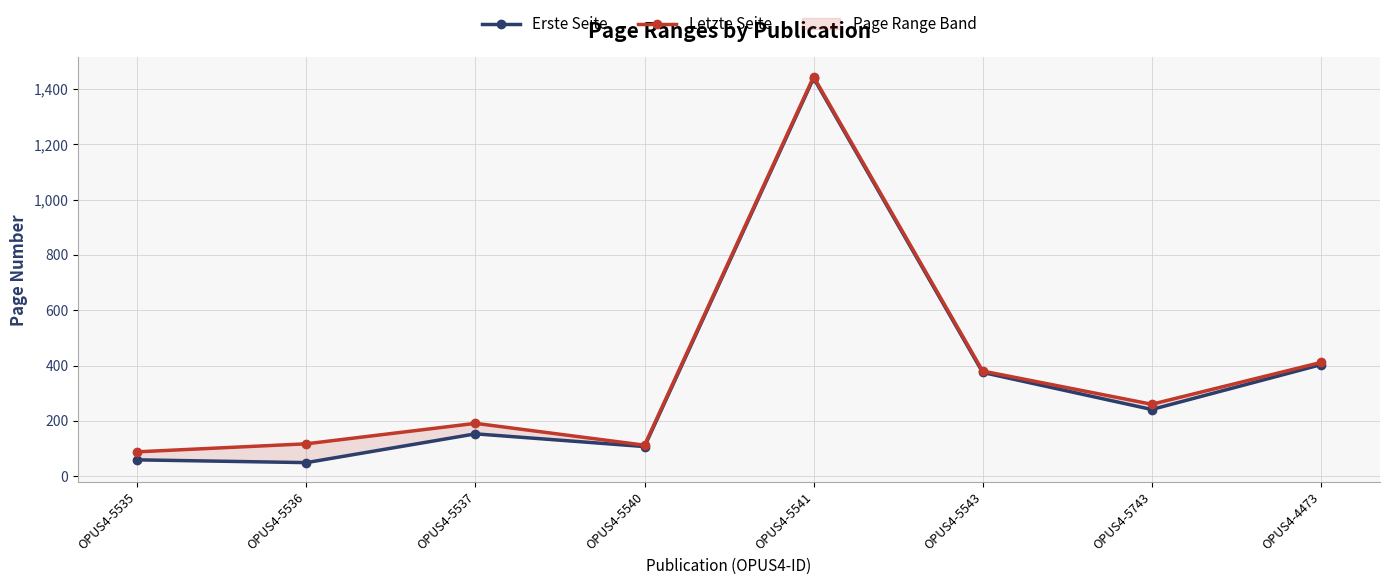

What is the label of the 4th point from the left?

OPUS4-5540